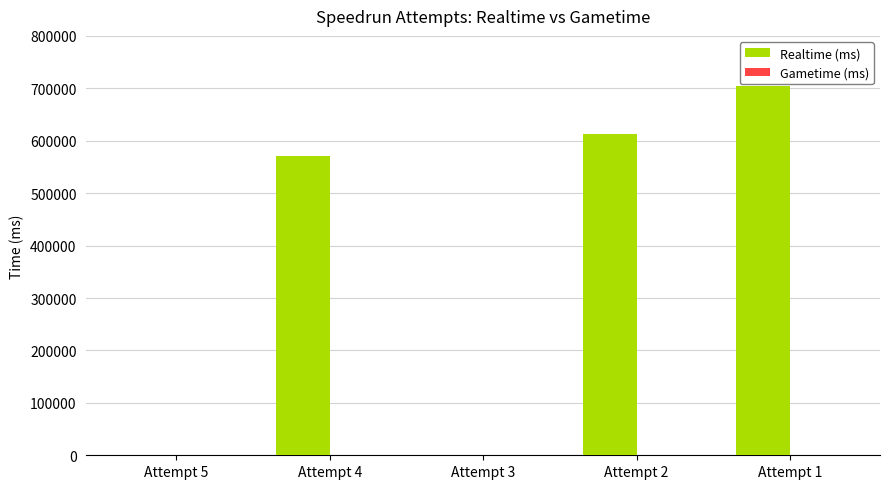

Between Attempt 4 and Attempt 2, which is larger?

Attempt 2